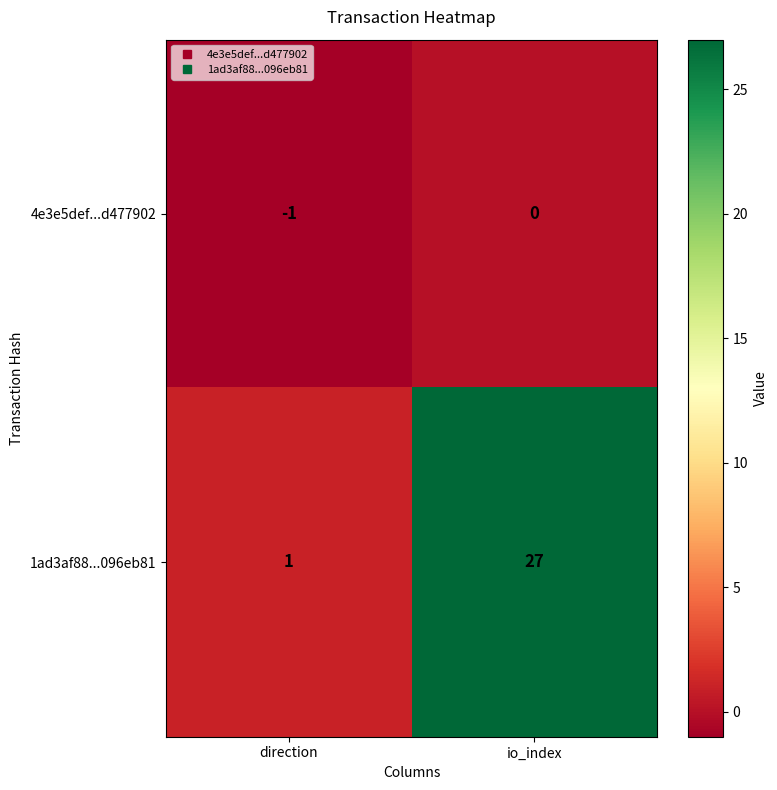

True or false: 1ad3af88...096eb81 has a value of 27 at io_index.

True